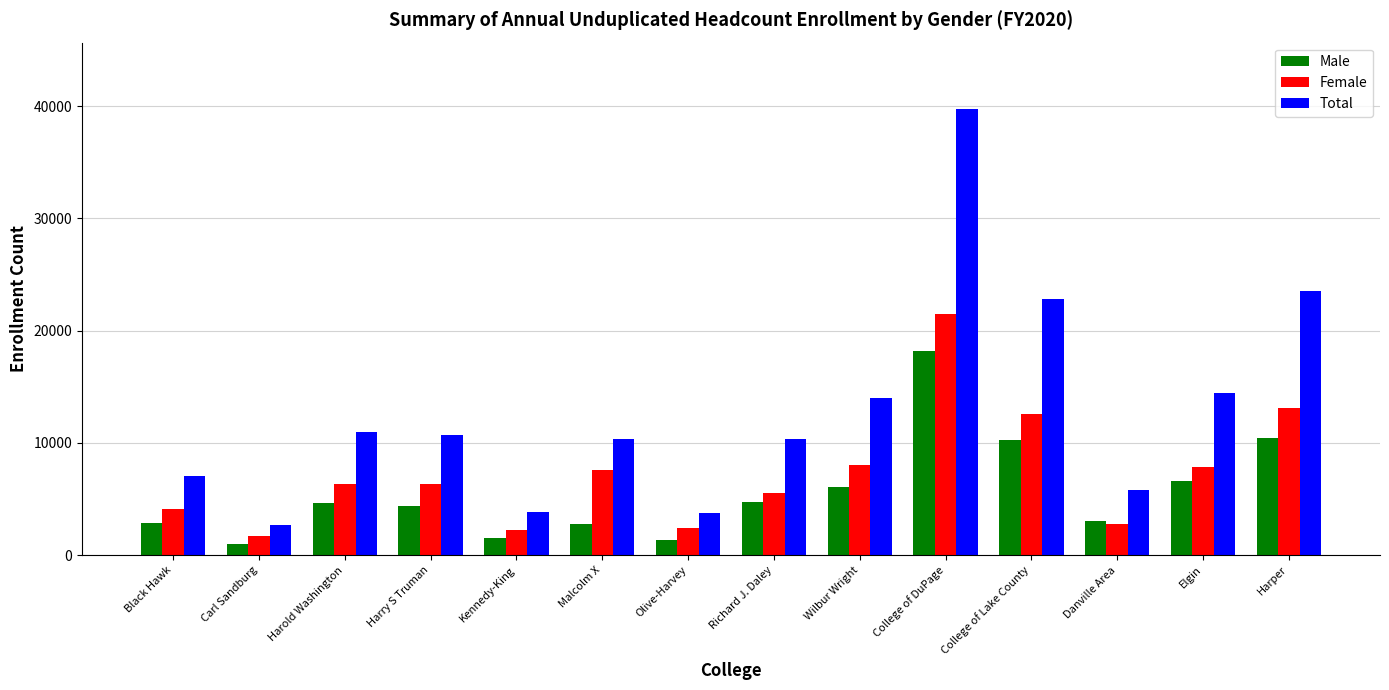

At which category is the sum across all series the highest?

College of DuPage